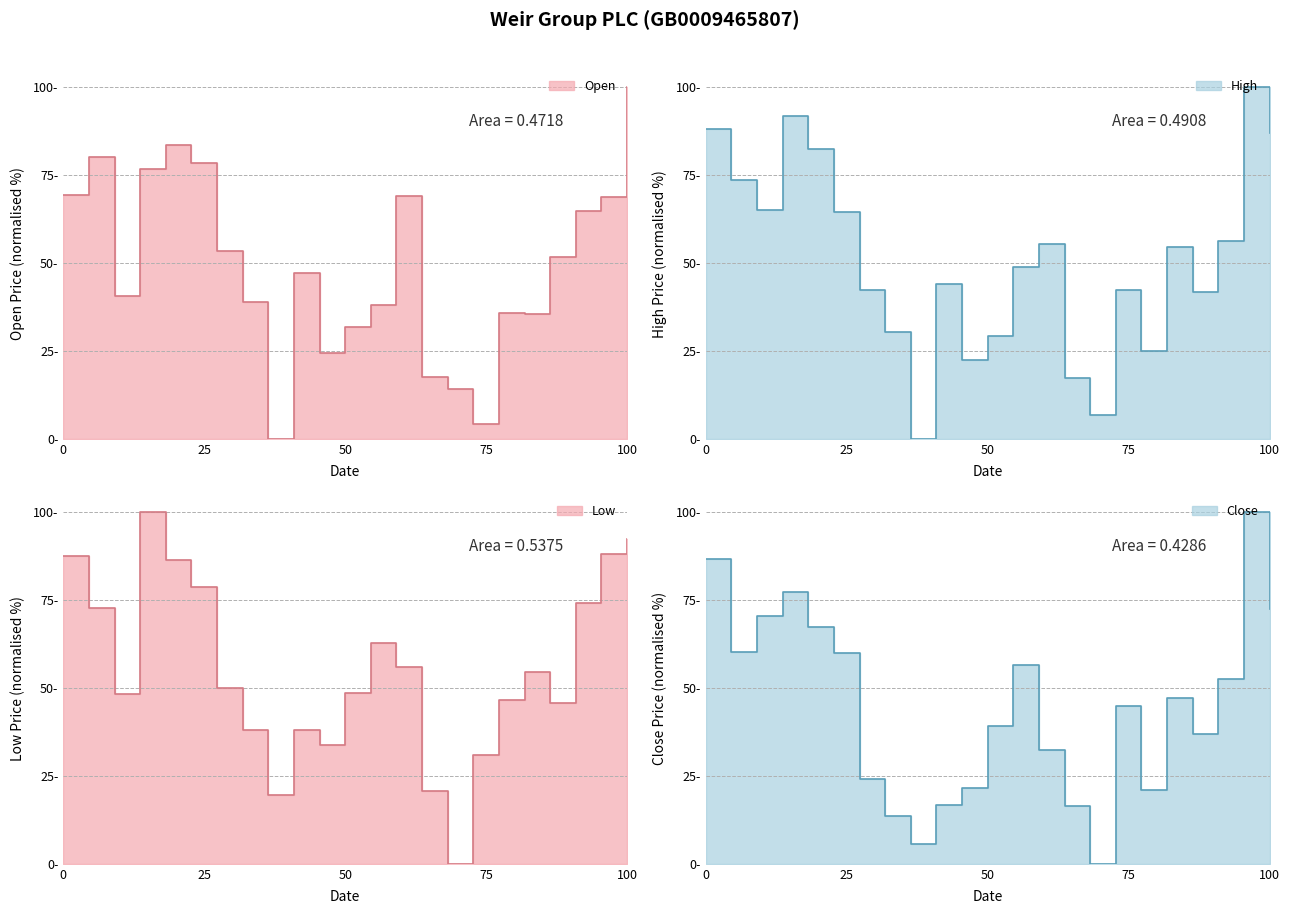

At how many categories does at least one series exceed 4?

23